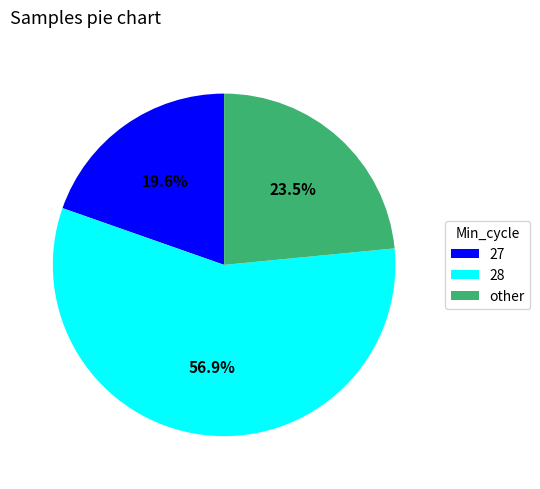

Which slice represents more than half of the pie?

28